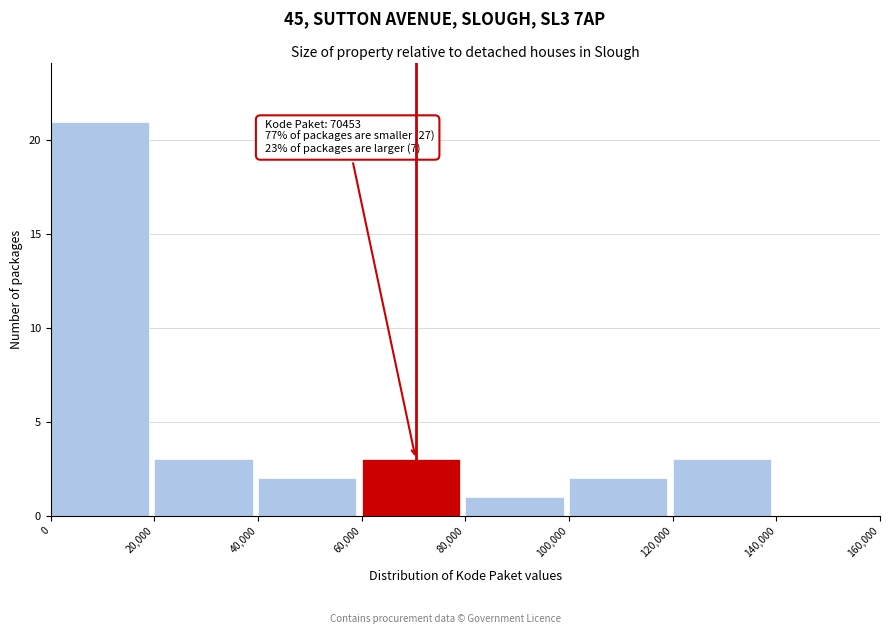

Which range on the x-axis has the tallest bar?

0 to 20,000